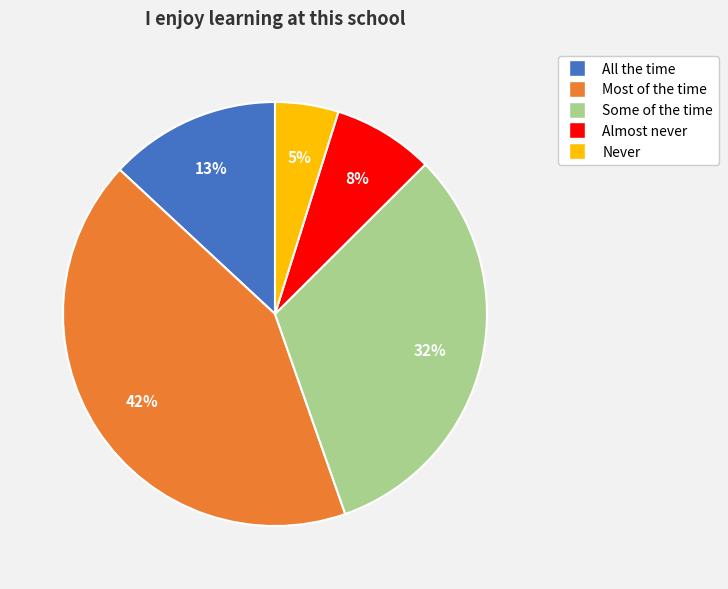

Which category has the smallest portion of the pie?

Never